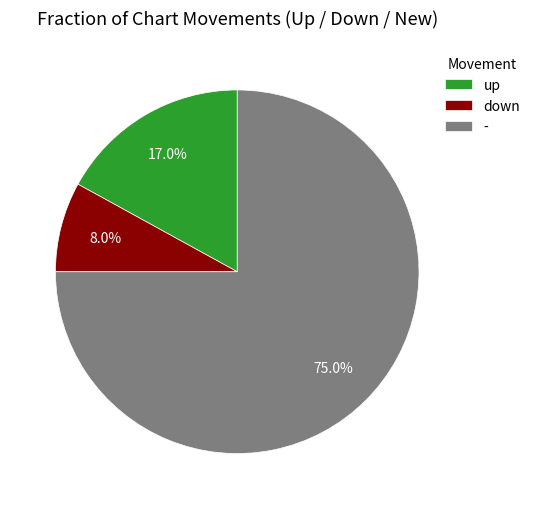

To the nearest percent, what is the difference between the largest and smallest slice percentages?

67%